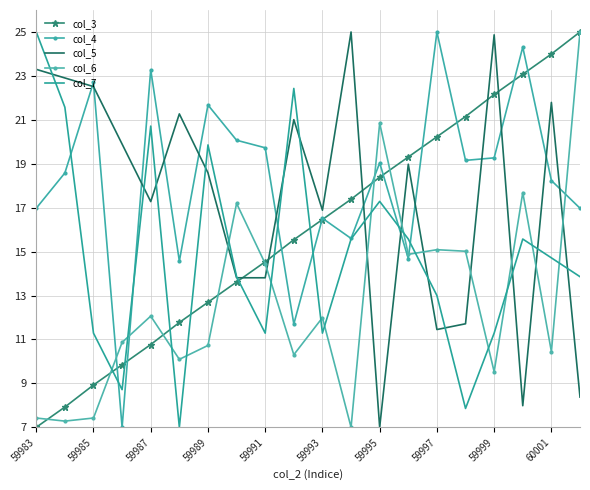

List the series in order of their peak value, lowest first.

col_3, col_4, col_5, col_6, col_7